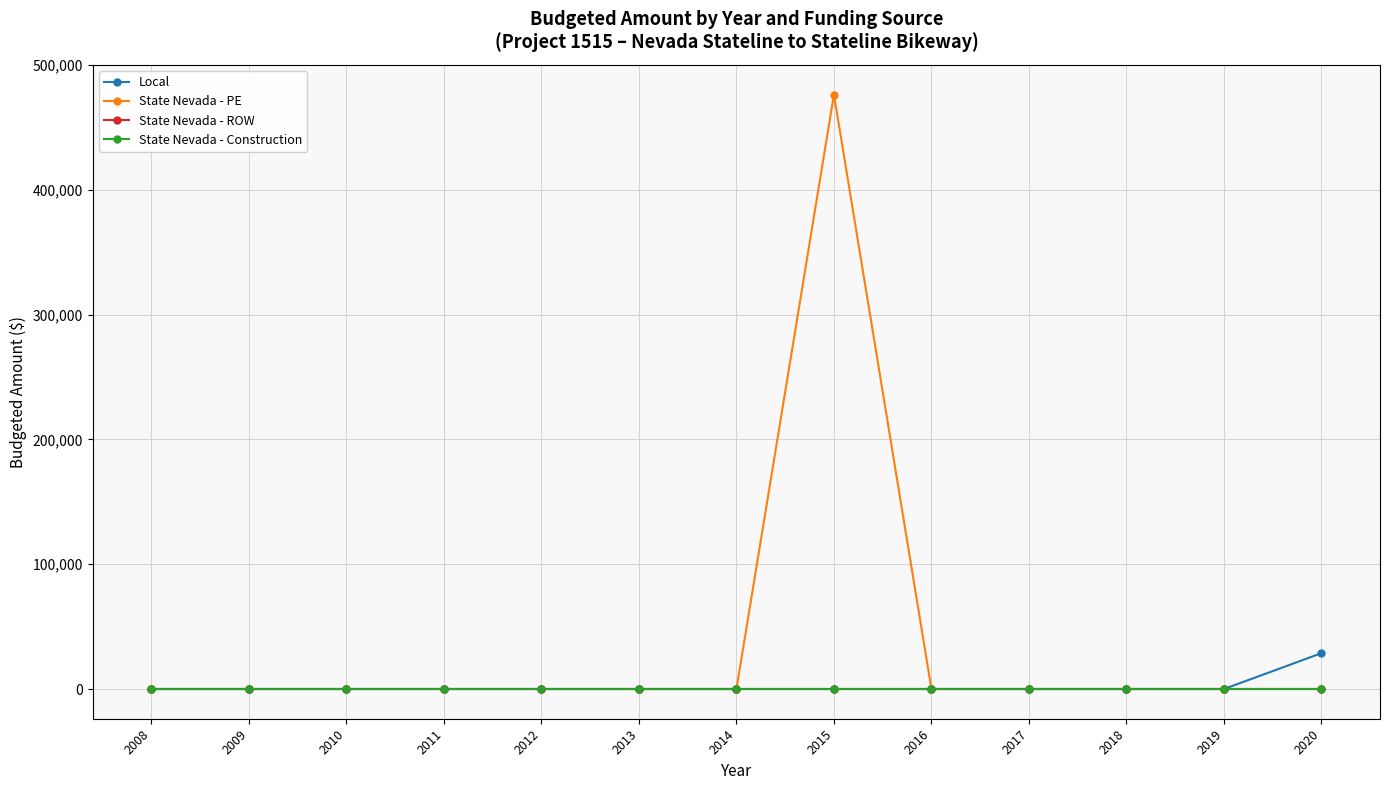

At how many categories does at least one series exceed 301663?

1